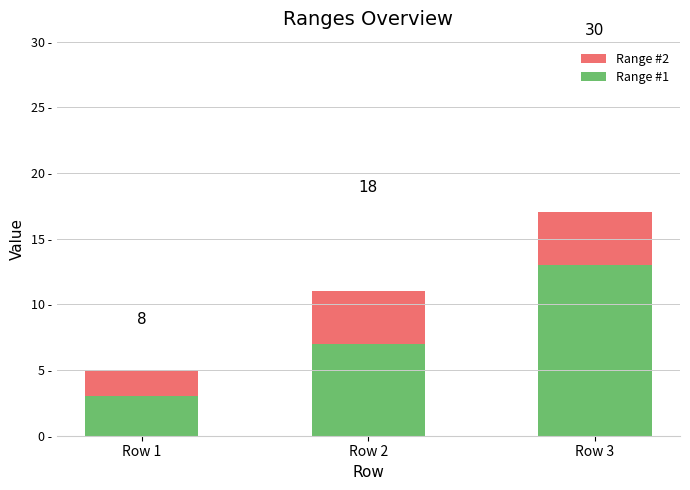

How many groups of bars are there?

3